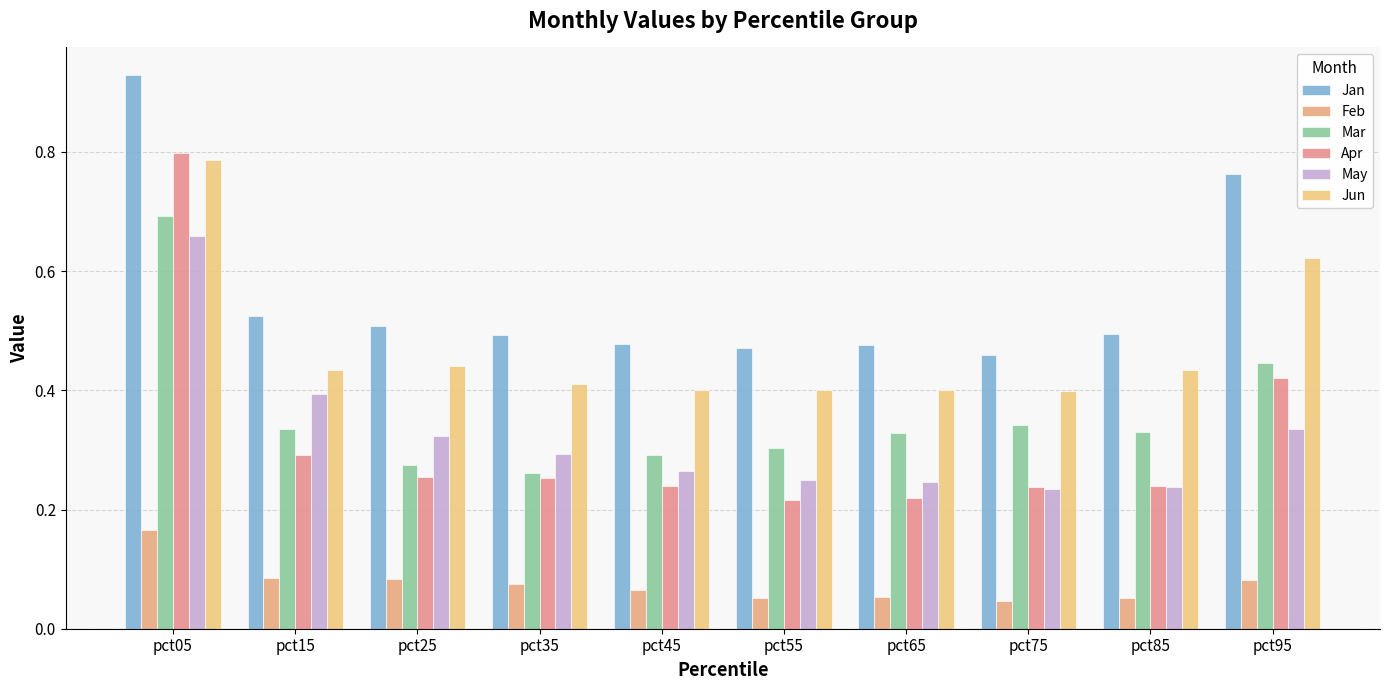

Rank the categories by Feb value from lowest to highest.

pct75, pct85, pct55, pct65, pct45, pct35, pct95, pct25, pct15, pct05